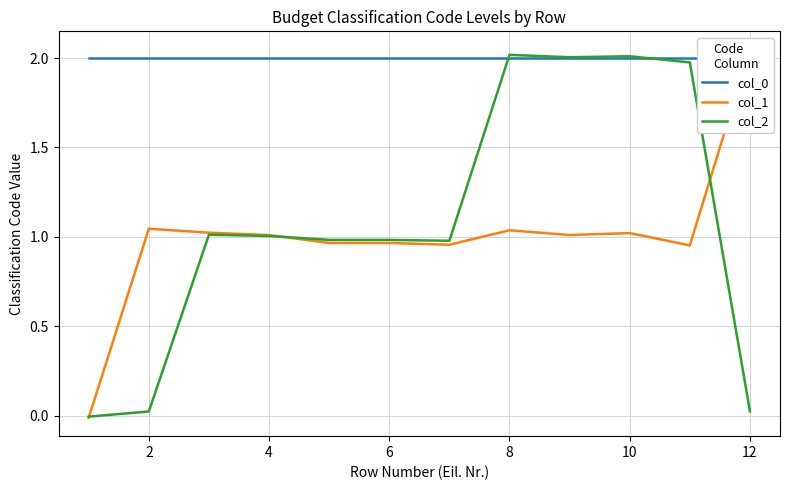

True or false: col_2 has a value of 2.7 at 10.

False